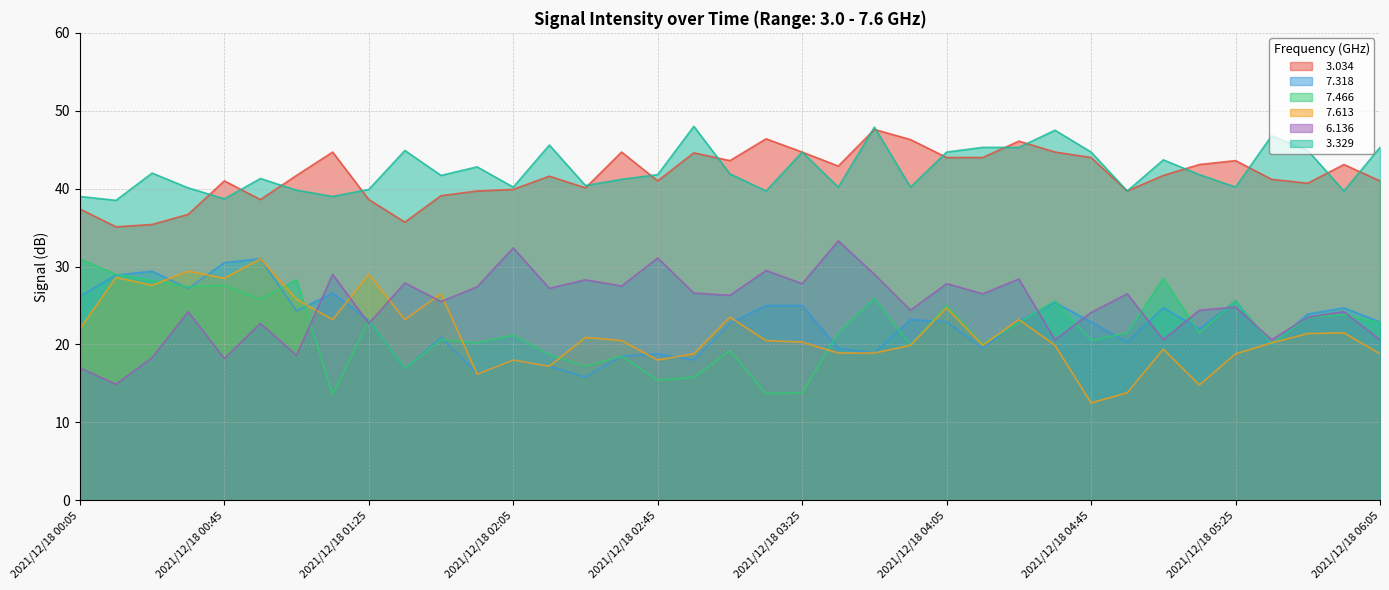

What is the minimum value shown in the chart?

12.5